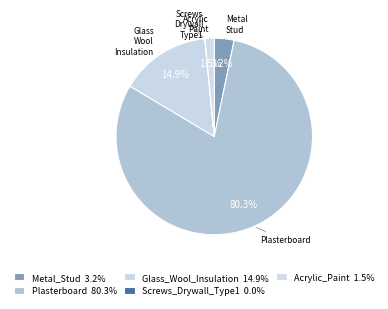

To the nearest percent, what is the average slice percentage?

20%